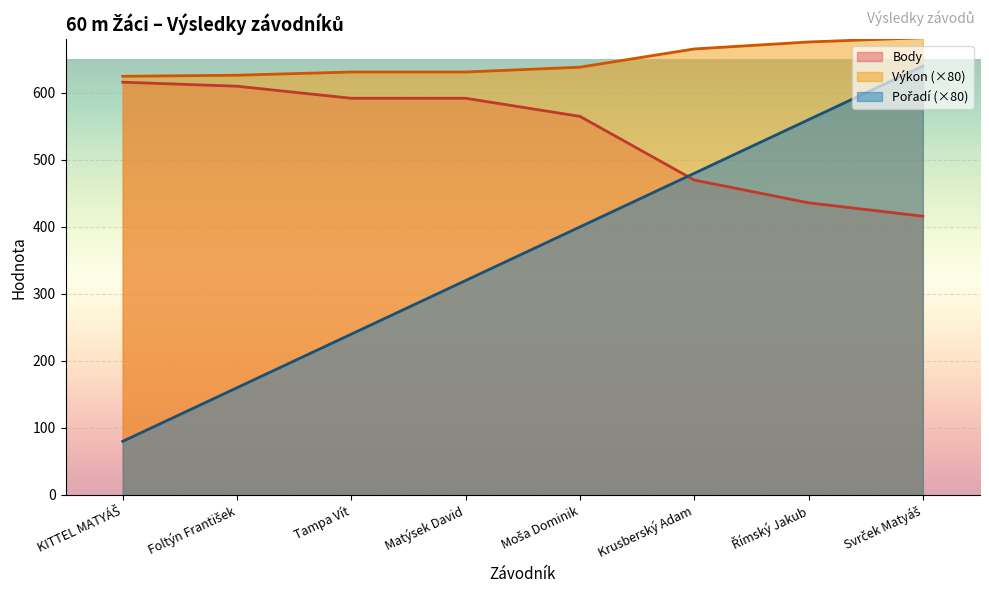

What is the difference between the highest and lowest values at Krusberský Adam?

195.6